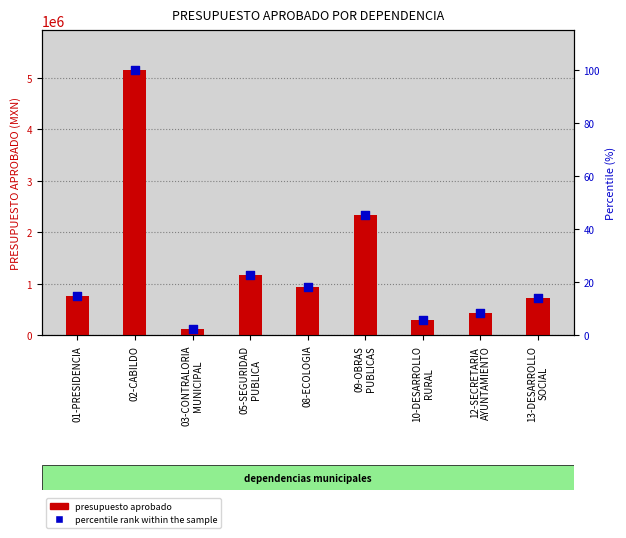

Which series reaches the minimum Y coordinate?

percentile rank within the sample